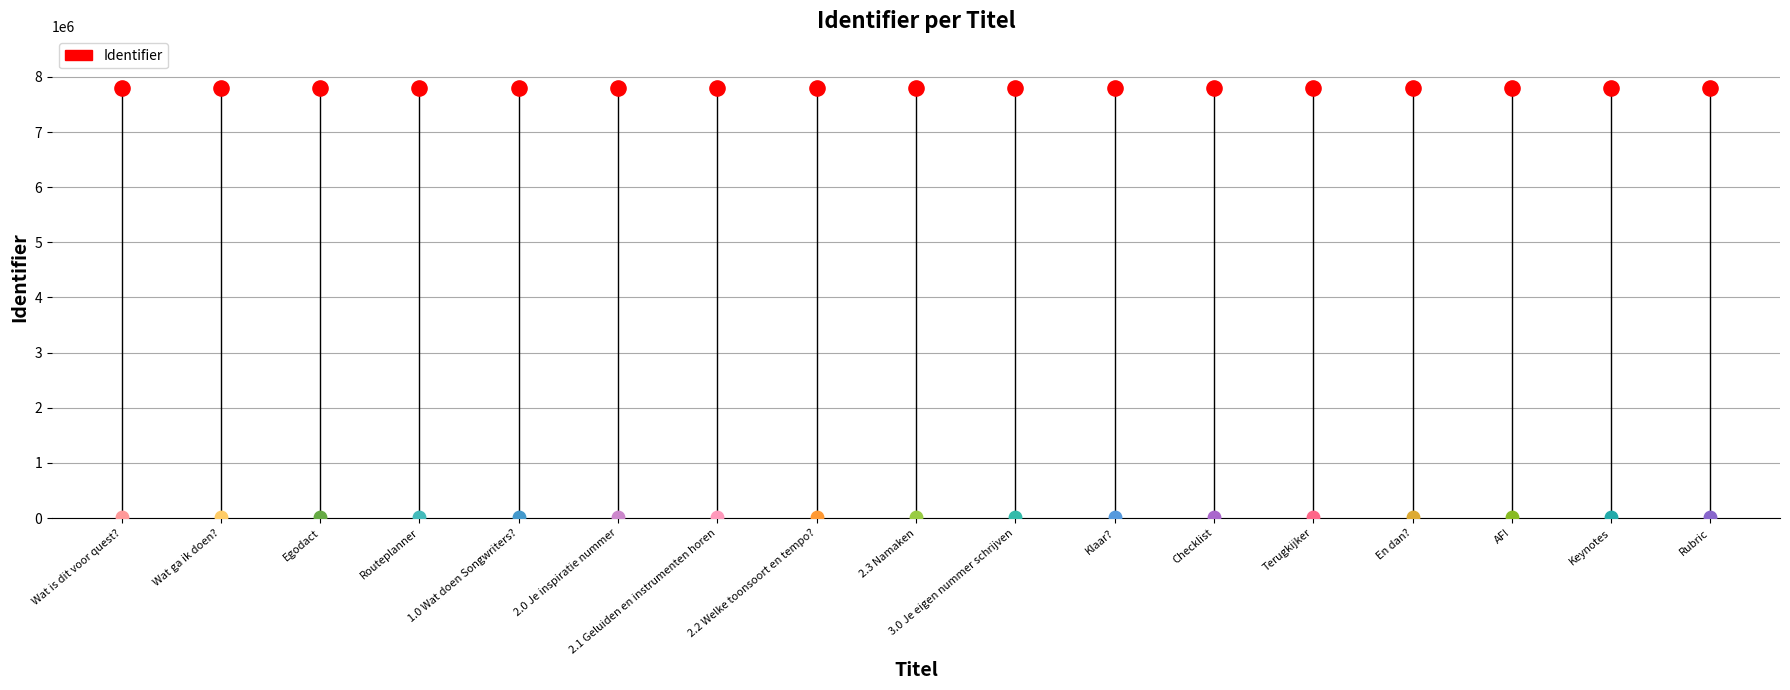

What is the change in value from Klaar? to Keynotes?

+9